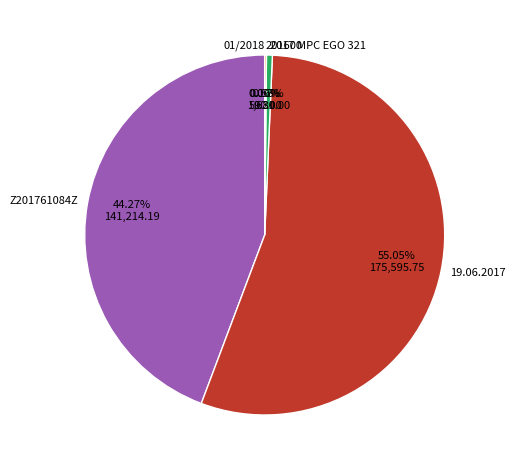

What is the largest slice in the pie chart?

19.06.2017